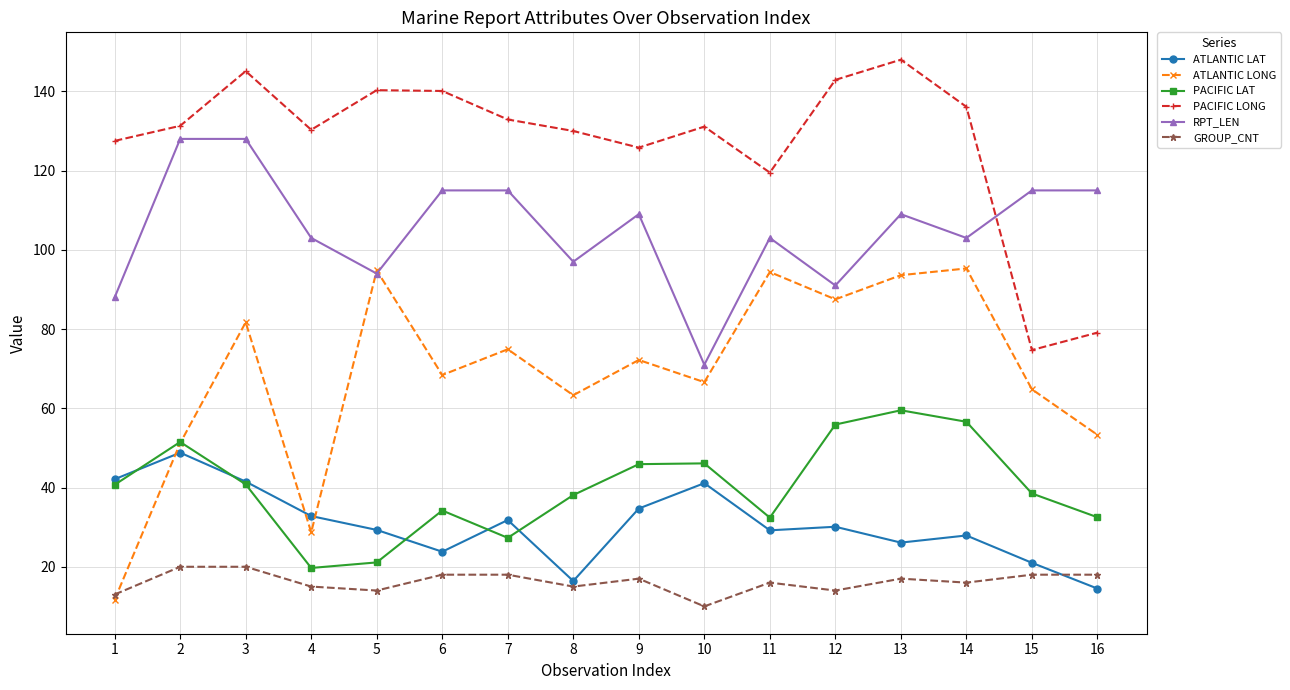

In RPT_LEN, how many points are lower than both neighbors (excluding endpoints)?

5